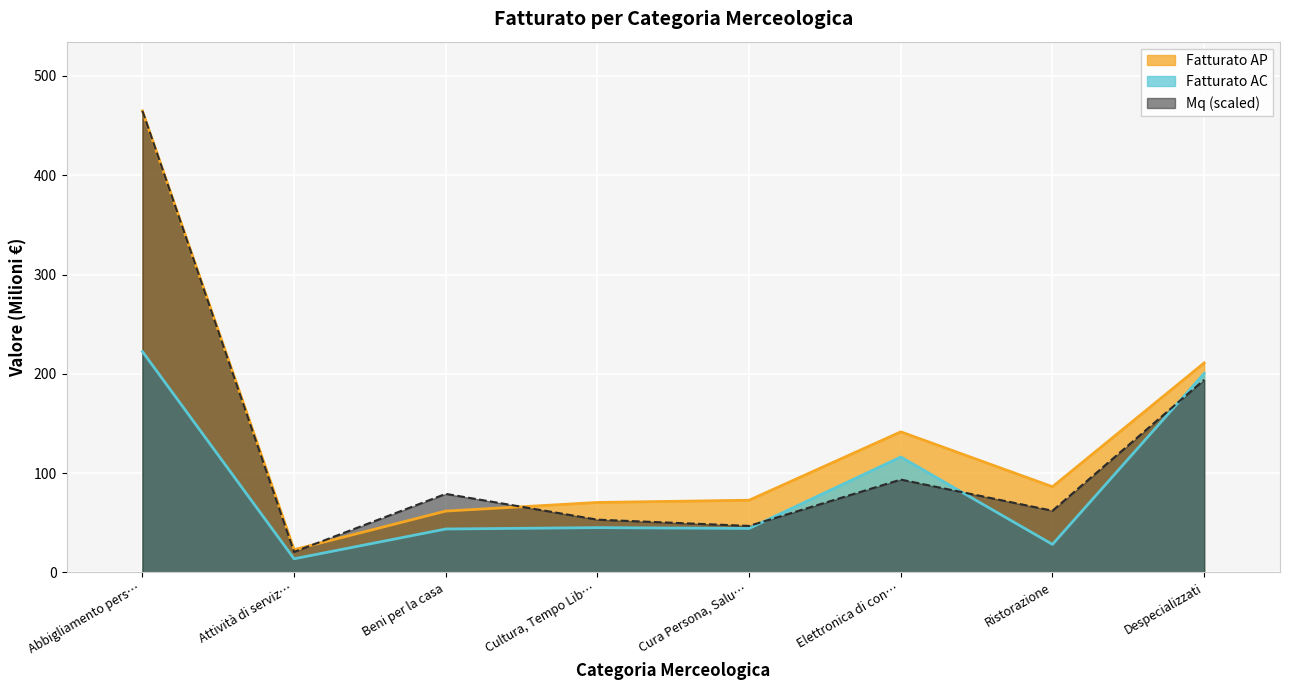

True or false: Mq and Fatturato AP intersect in this chart.

True